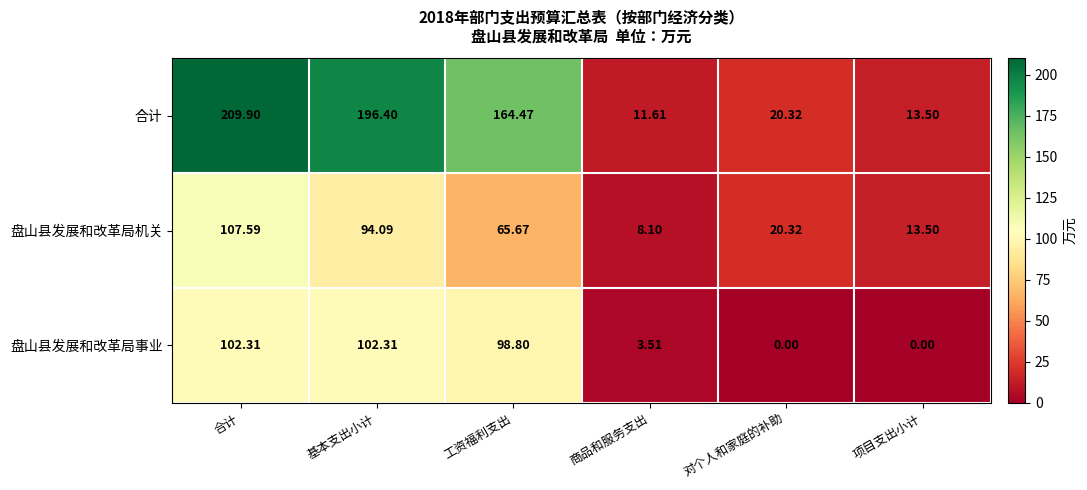

Which series changed the most between 合计 and 对个人和家庭的补助?

合计